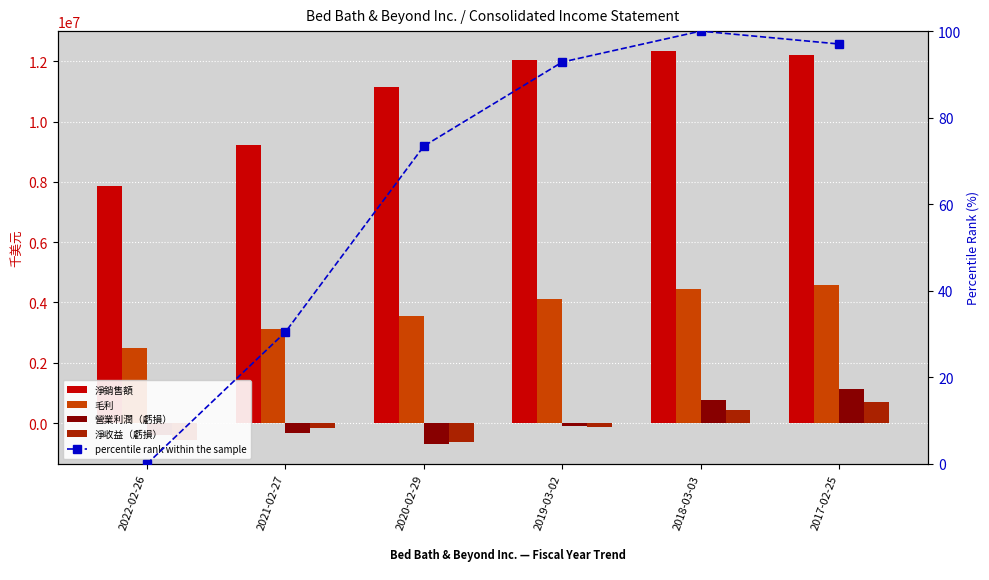

What is the maximum value shown in the chart?

12349301.0